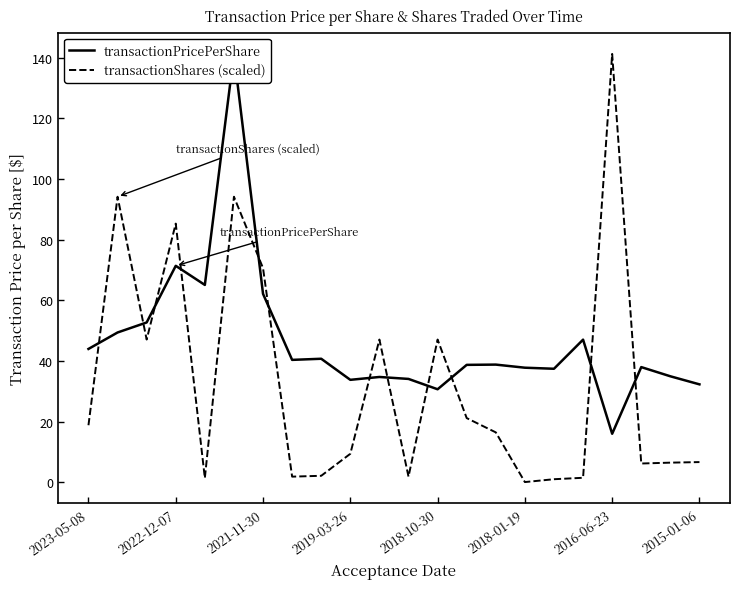

Is it true that transactionShares (scaled) equals 1.0 at 16?

True